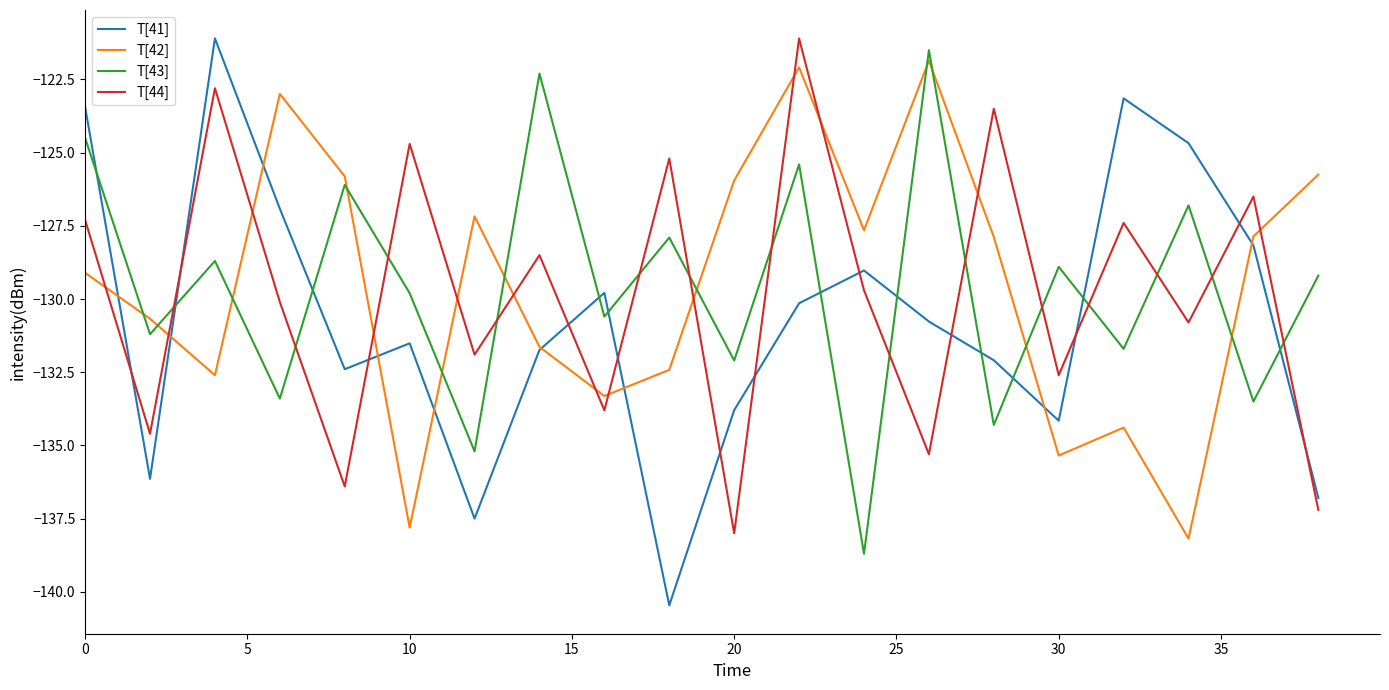

What is the smallest value displayed?

-140.5